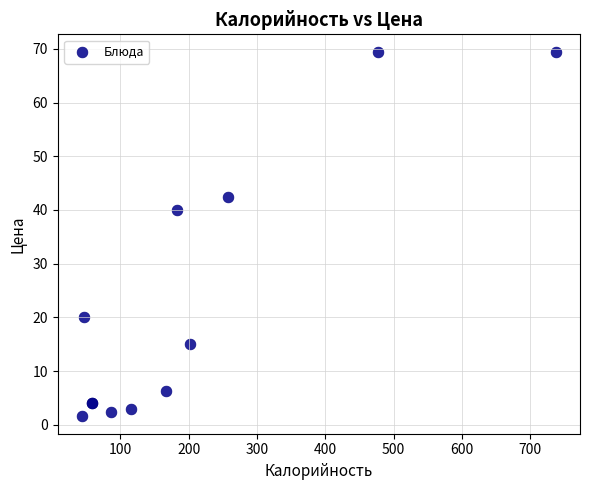

What Y value in the scatter plot is closest to 35?

40.0